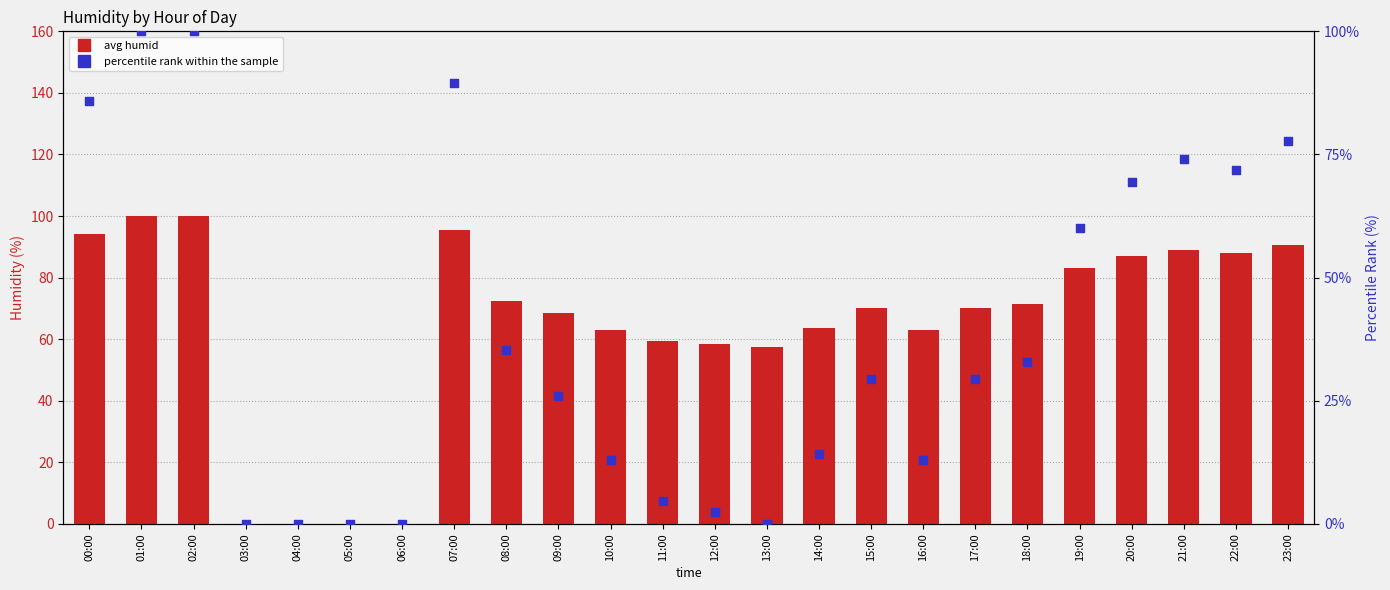

At how many categories does at least one series exceed 0?

20